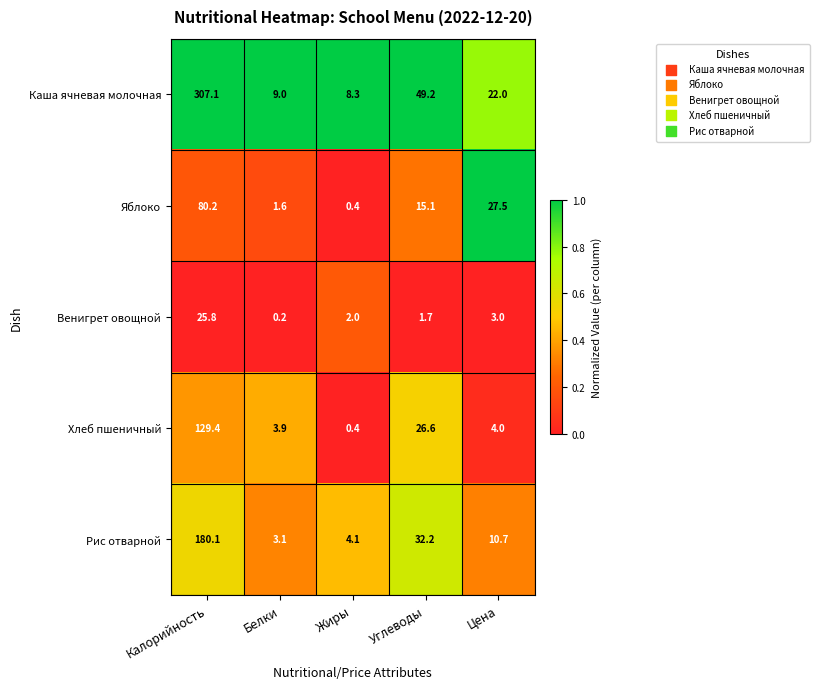

What is the total value across all series at Жиры?

15.2